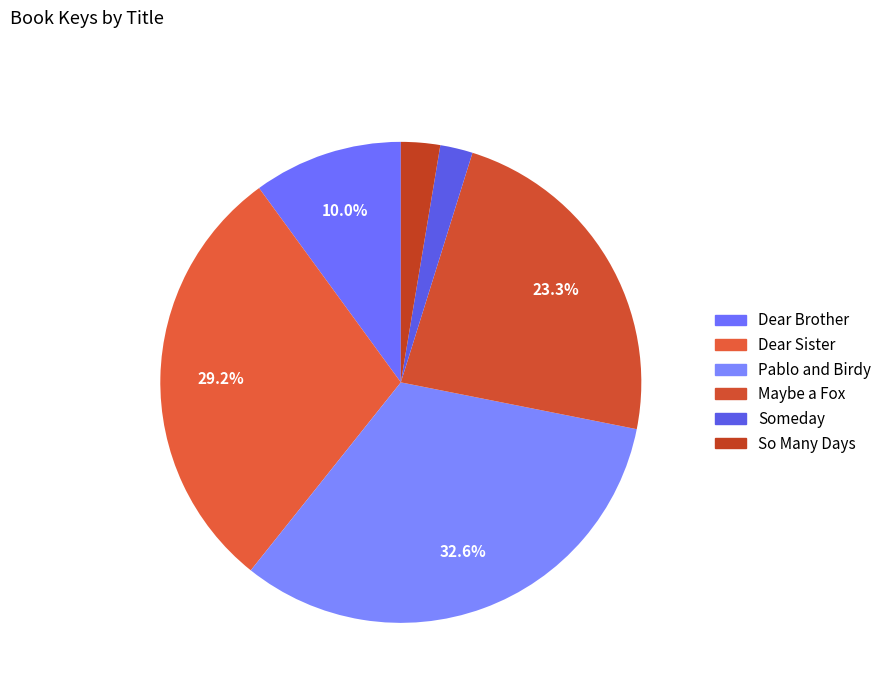

Is there a majority slice in this chart?

No